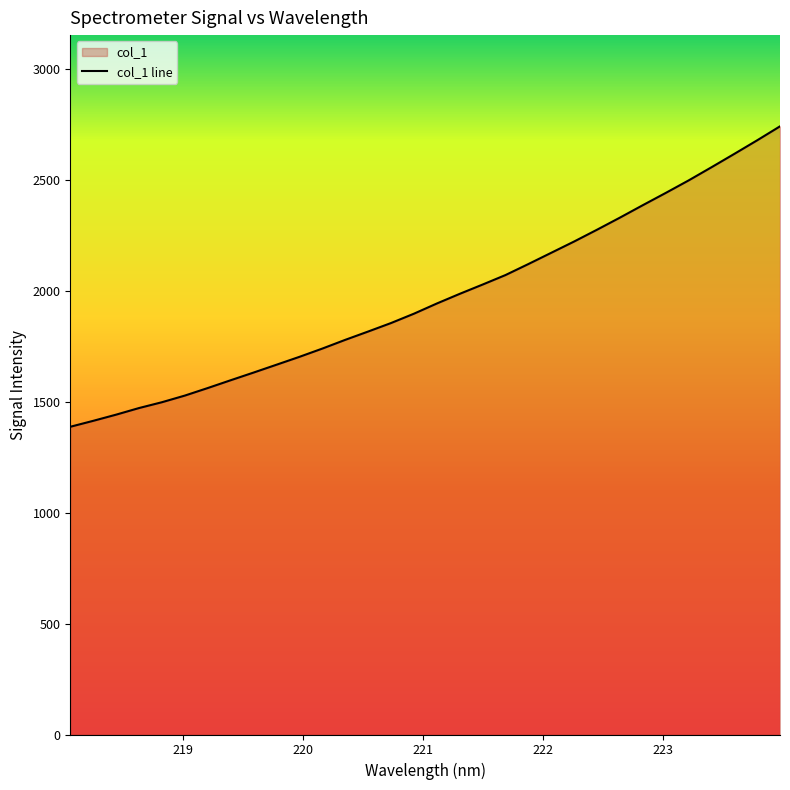

What is the difference between the maximum and minimum values?

1354.7